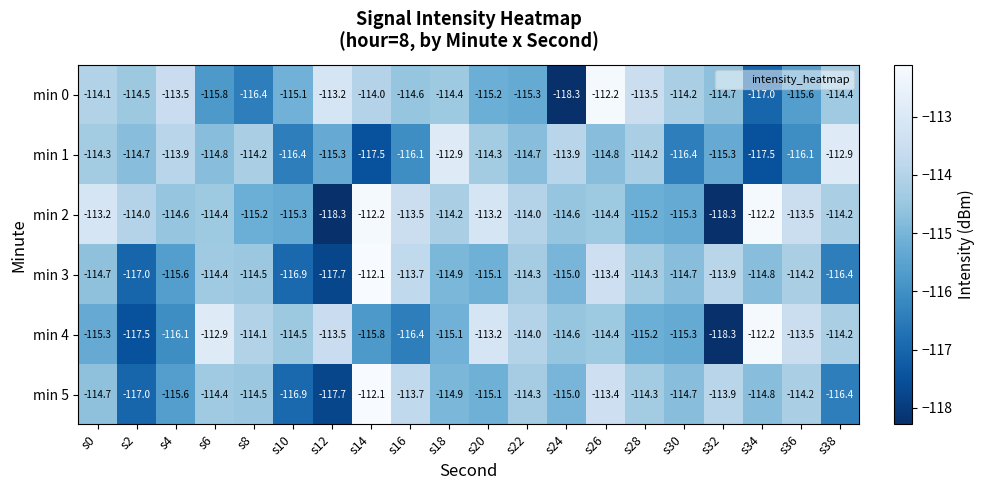

Which series has the largest total across all categories?

min 2